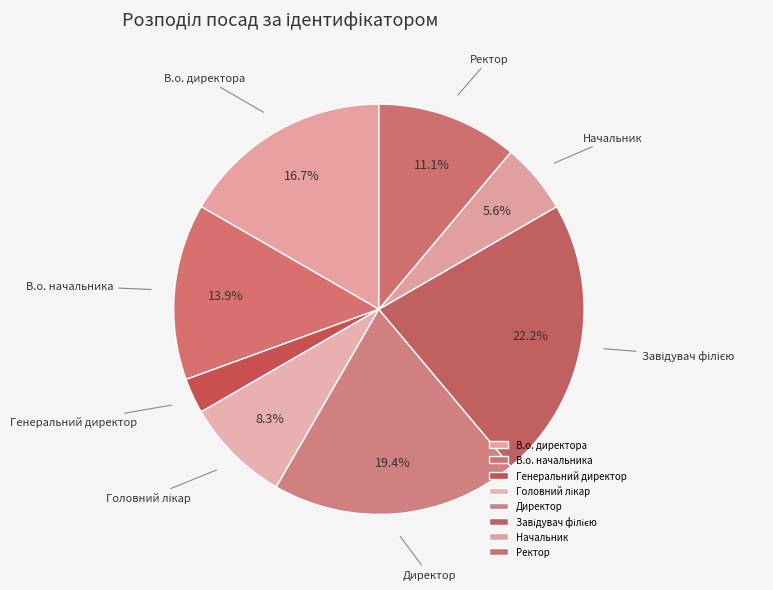

How many slices are in this pie chart?

8